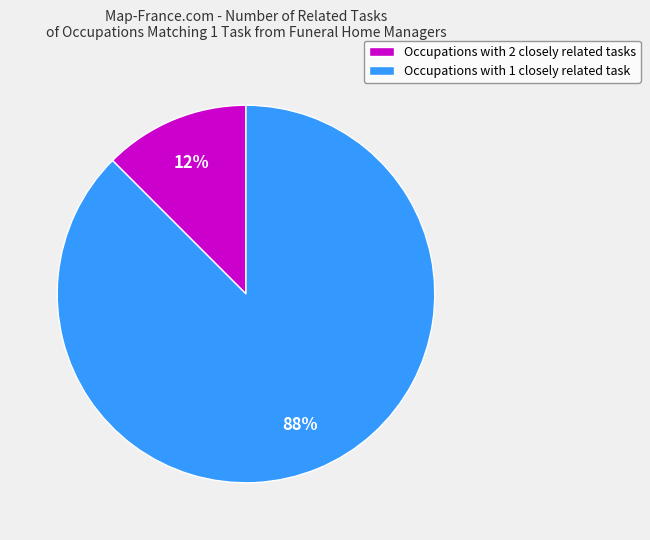

Which has a higher value, Occupations with 1 closely related task or Occupations with 2 closely related tasks?

Occupations with 1 closely related task